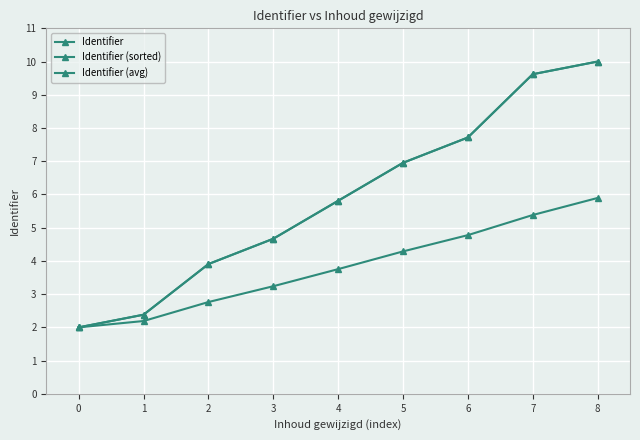

Which series has the largest total across all categories?

Identifier